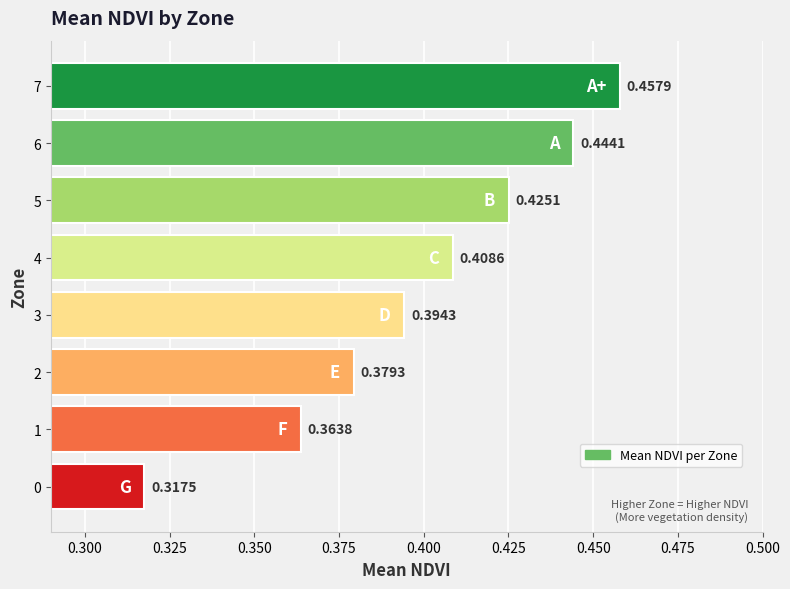

At which label is the value closest to 0?

0